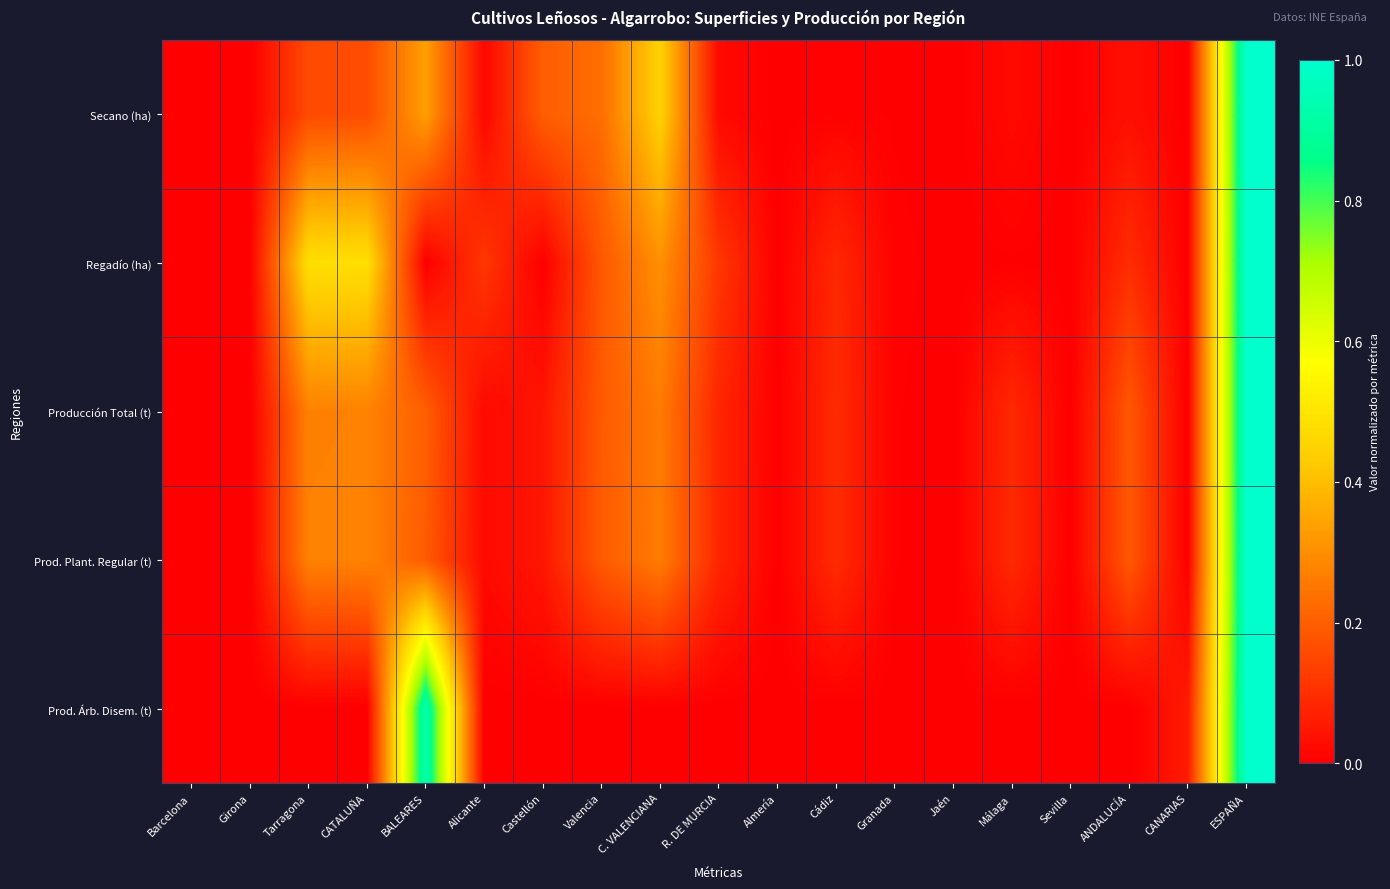

Reading left to right, list all the values displayed in this chart.

Secano (ha): Barcelona=0.0	Girona=0.0	Tarragona=0.2	CATALUÑA=0.2	BALEARES=0.3	Alicante=0.0	Castellón=0.2	Valencia=0.2	C. VALENCIANA=0.4	R. DE MURCIA=0.0	Almería=0.0	Cádiz=0.0	Granada=0.0	Jaén=0.0	Málaga=0.0	Sevilla=0.0	ANDALUCÍA=0.0	CANARIAS=0.0	ESPAÑA=1.0
Regadío (ha): Barcelona=0.0	Girona=0.0	Tarragona=0.5	CATALUÑA=0.5	BALEARES=0.0	Alicante=0.1	Castellón=0.0	Valencia=0.2	C. VALENCIANA=0.3	R. DE MURCIA=0.1	Almería=0.0	Cádiz=0.1	Granada=0.0	Jaén=0.0	Málaga=0.0	Sevilla=0.0	ANDALUCÍA=0.1	CANARIAS=0.0	ESPAÑA=1.0
Producción Total (t): Barcelona=0.0	Girona=0.0	Tarragona=0.3	CATALUÑA=0.3	BALEARES=0.2	Alicante=0.0	Castellón=0.0	Valencia=0.2	C. VALENCIANA=0.3	R. DE MURCIA=0.1	Almería=0.0	Cádiz=0.1	Granada=0.0	Jaén=0.0	Málaga=0.1	Sevilla=0.0	ANDALUCÍA=0.2	CANARIAS=0.0	ESPAÑA=1.0
Prod. Plant. Regular (t): Barcelona=0.0	Girona=0.0	Tarragona=0.3	CATALUÑA=0.3	BALEARES=0.2	Alicante=0.0	Castellón=0.0	Valencia=0.2	C. VALENCIANA=0.3	R. DE MURCIA=0.1	Almería=0.0	Cádiz=0.1	Granada=0.0	Jaén=0.0	Málaga=0.1	Sevilla=0.0	ANDALUCÍA=0.2	CANARIAS=0.0	ESPAÑA=1.0
Prod. Árb. Disem. (t): Barcelona=0.0	Girona=0.0	Tarragona=0.0	CATALUÑA=0.0	BALEARES=0.9	Alicante=0.0	Castellón=0.0	Valencia=0.0	C. VALENCIANA=0.0	R. DE MURCIA=0.0	Almería=0.0	Cádiz=0.0	Granada=0.0	Jaén=0.0	Málaga=0.0	Sevilla=0.0	ANDALUCÍA=0.0	CANARIAS=0.1	ESPAÑA=1.0